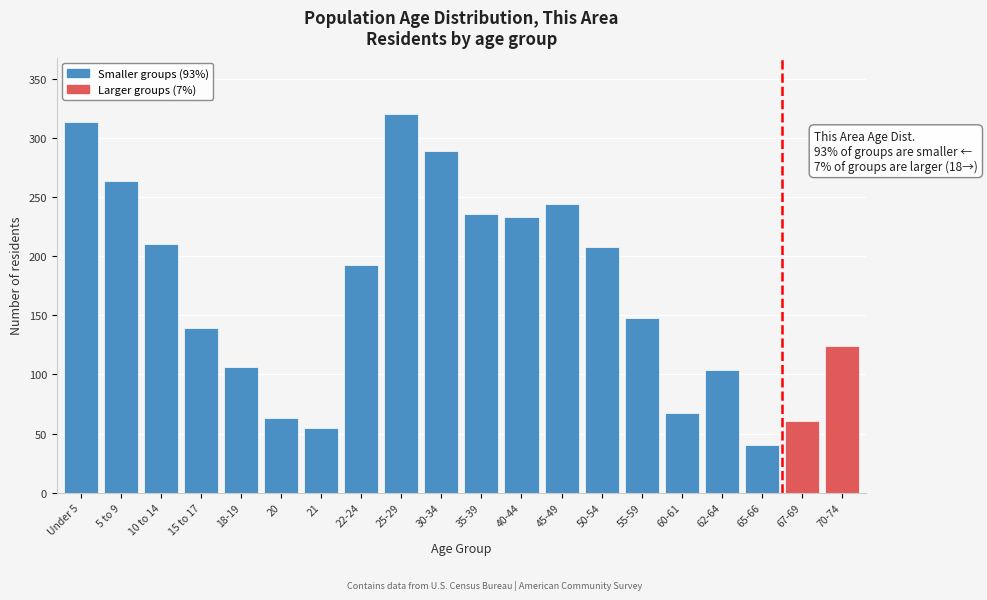

Reading left to right, list all the values displayed in this chart.

314	264	210	139	106	63	55	193	320	289	236	233	244	208	148	67	104	40	61	124